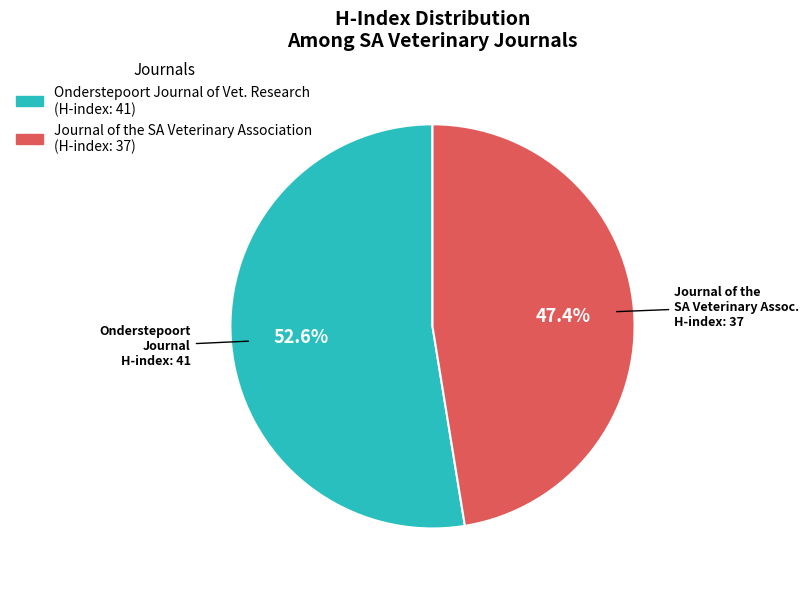

Is there any slice that represents more than half of the pie?

Yes